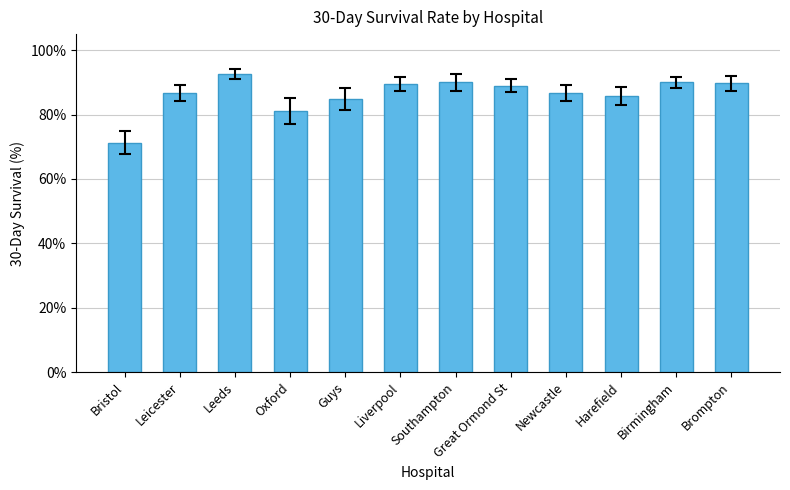

Approximately how many times larger is the value at Newcastle compared to Oxford?

1.1